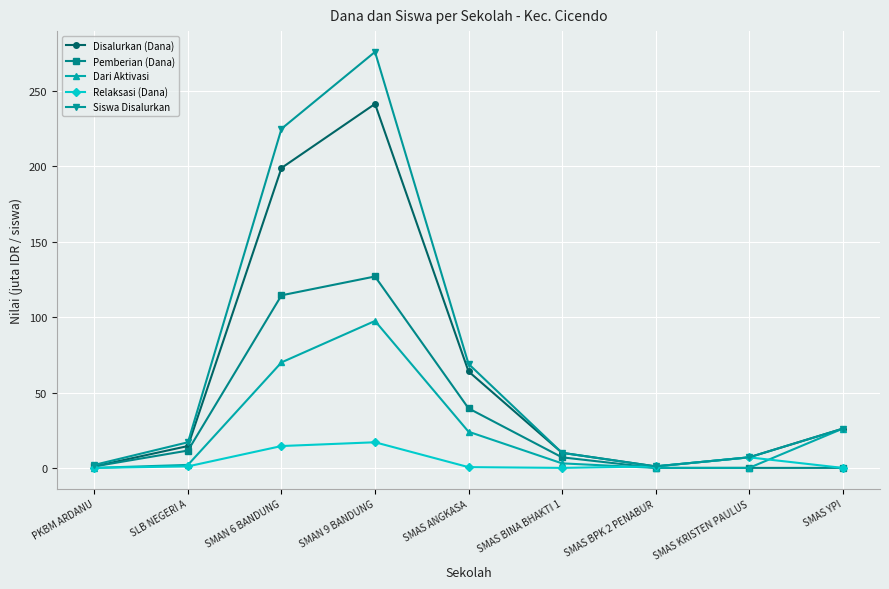

In Siswa Disalurkan, how many points are lower than both neighbors (excluding endpoints)?

1